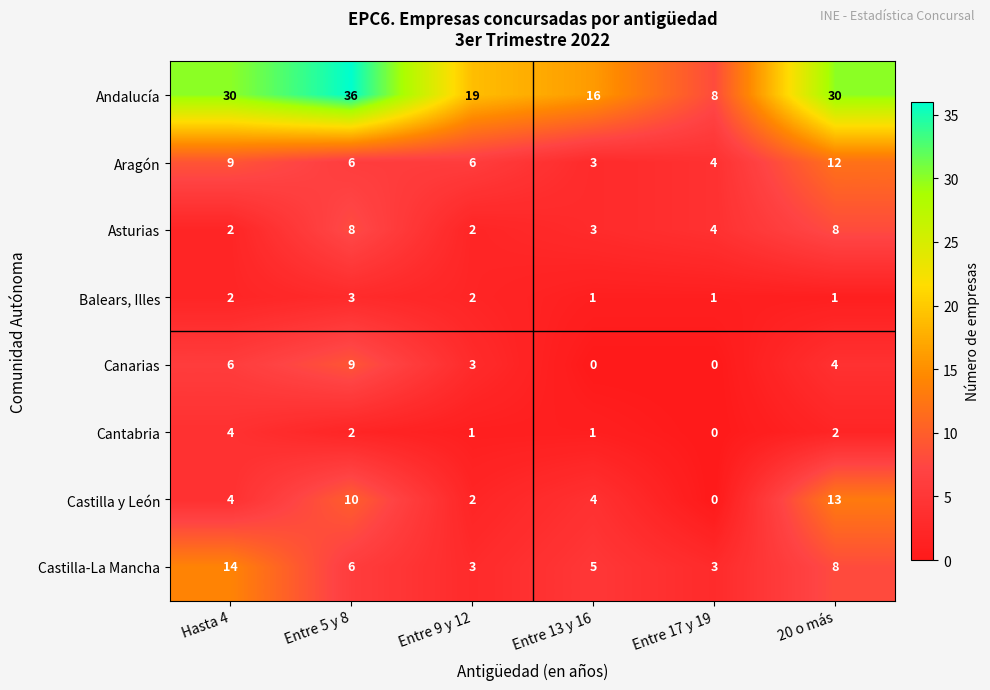

What is the difference between the Asturias values at Entre 5 y 8 and Entre 9 y 12?

6